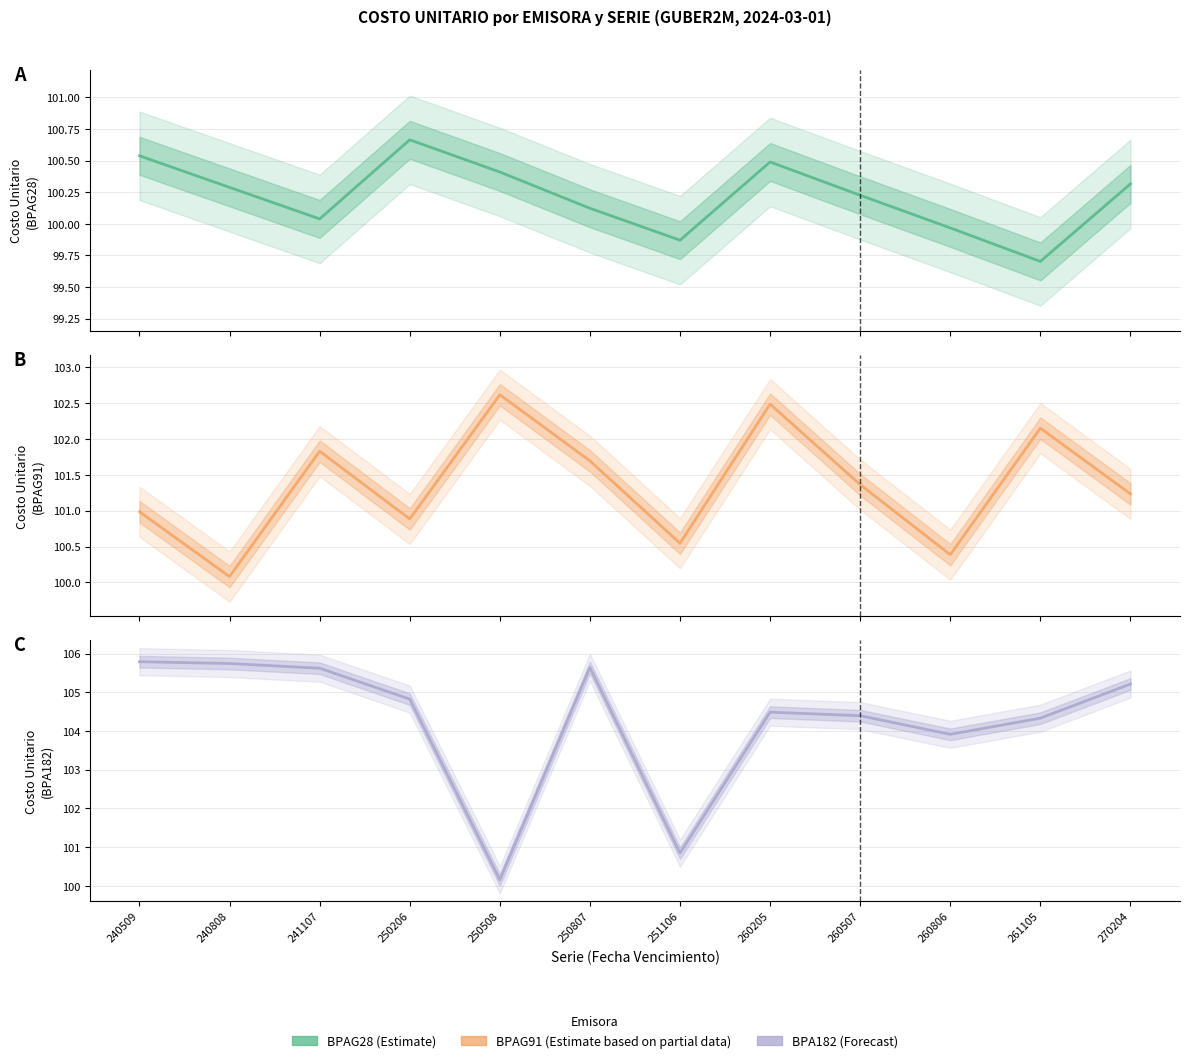

Rank the series at 260205 from lowest to highest value.

BPAG28, BPAG91, BPA182